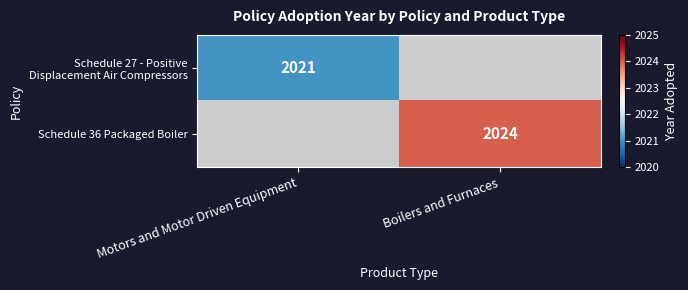

At which category is the sum across all series the highest?

Boilers and Furnaces